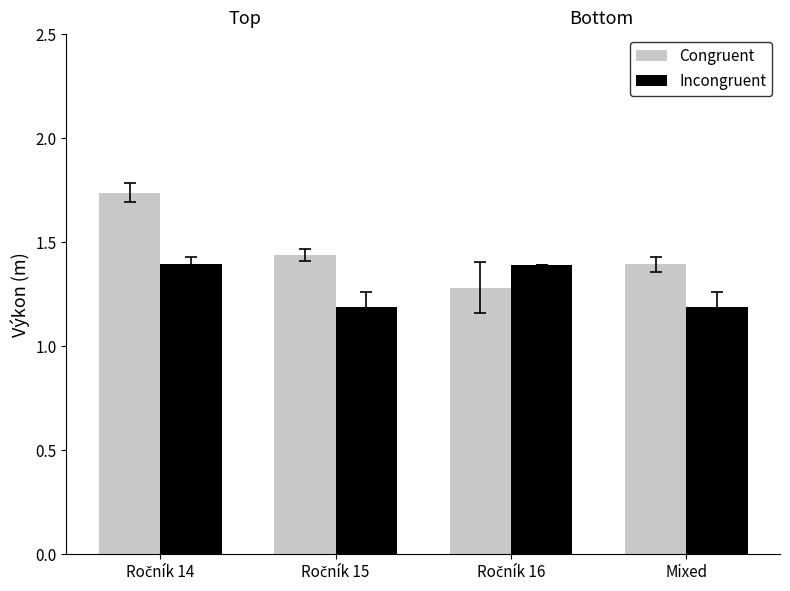

How many bars are there in total?

8